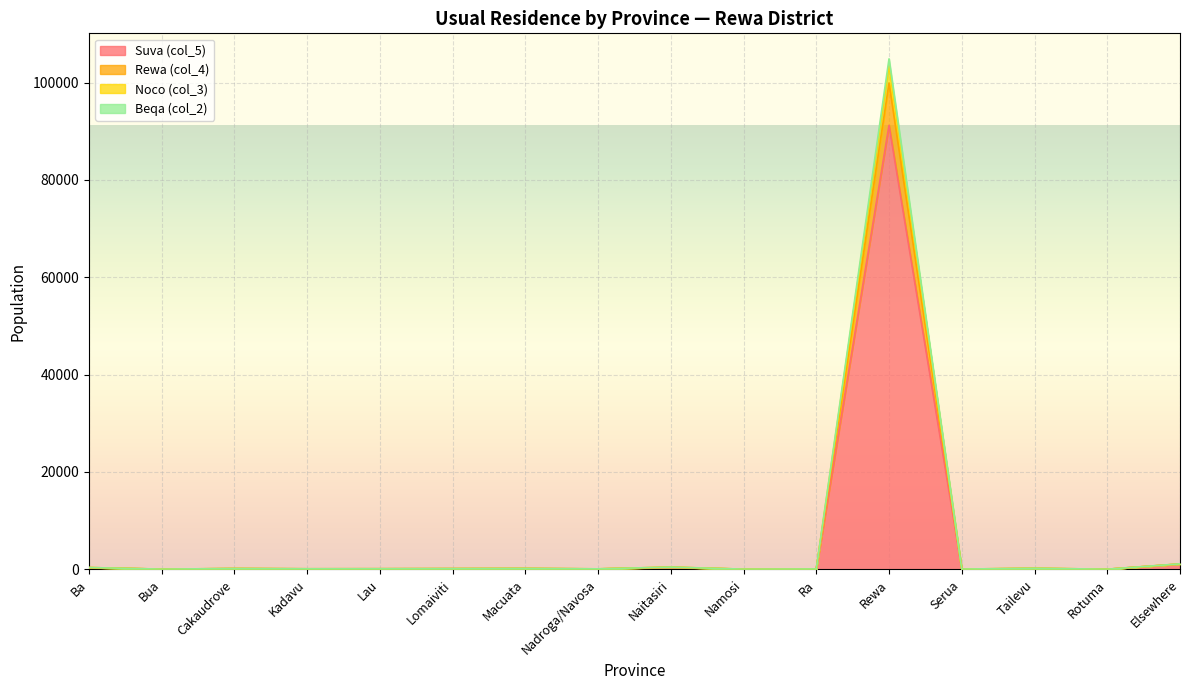

Which has a higher value, Ra or Lomaiviti?

Lomaiviti